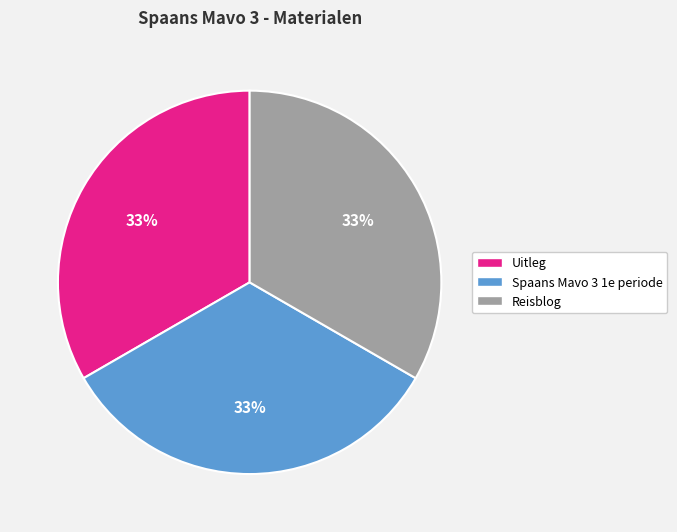

To the nearest percent, what is the average slice percentage?

33%